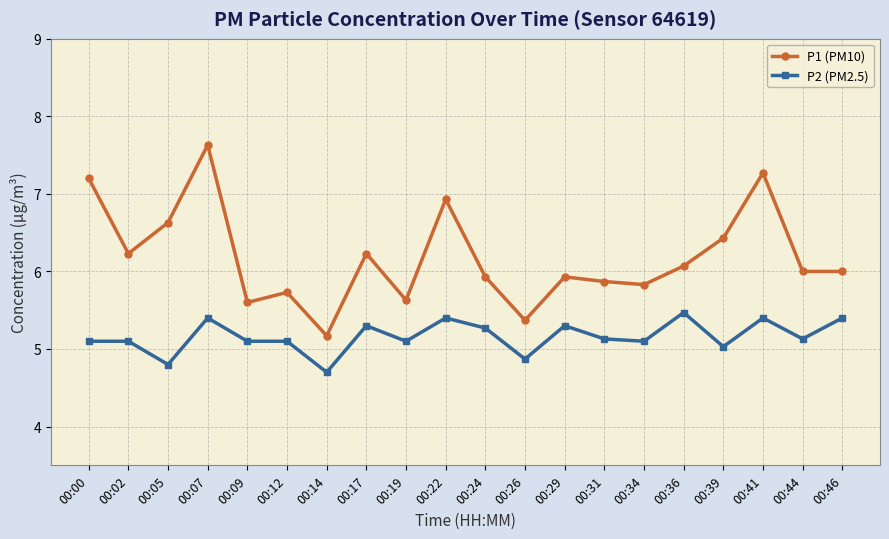

What is the value of the P2 (PM2.5) point at the 14th from the left?

5.1